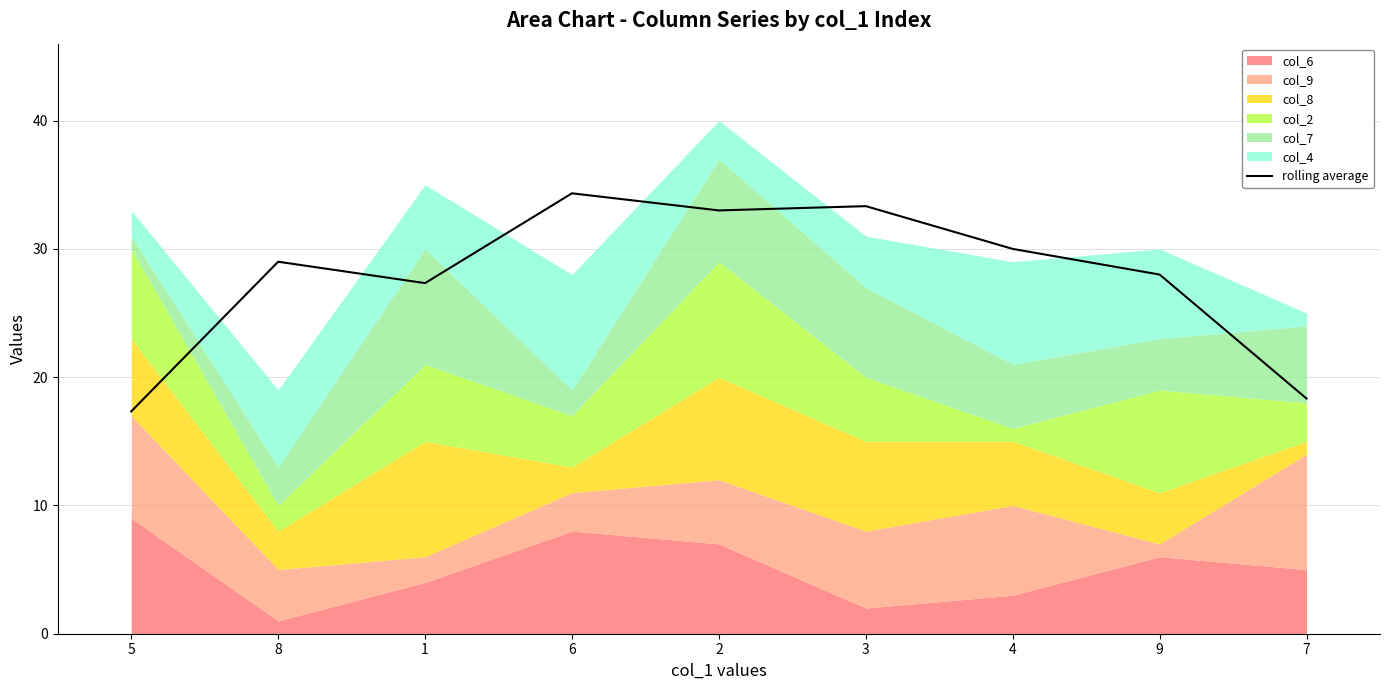

What is the label of the 9th point from the right?

5